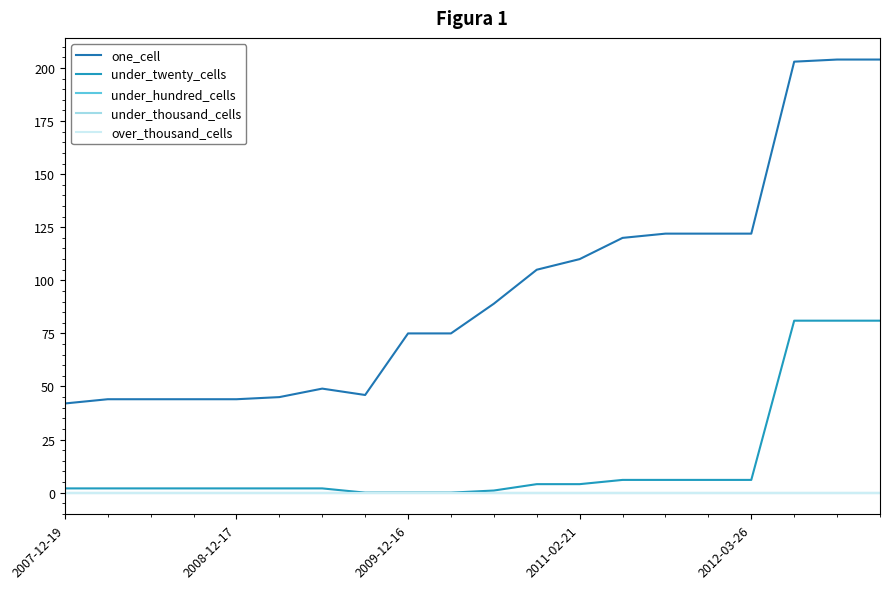

Is this an area chart (filled region under the line)?

No